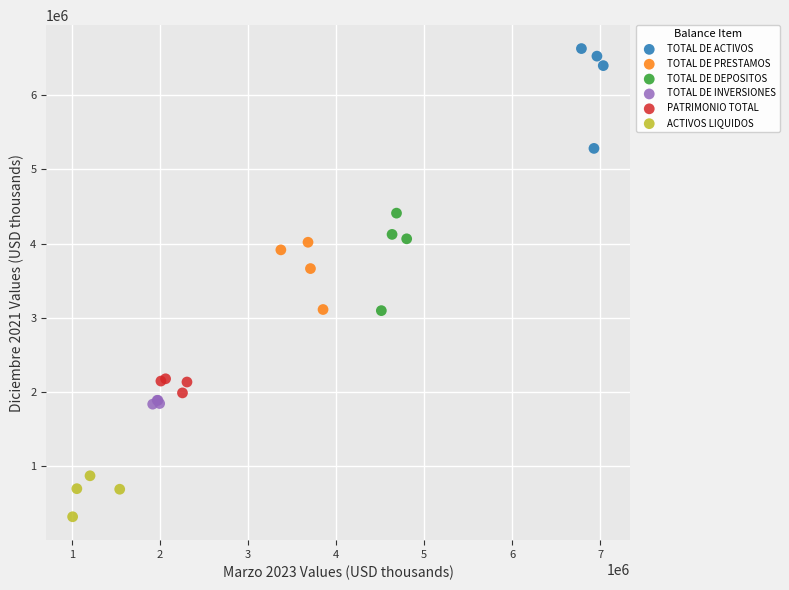

Which series contains the lowest Y value?

ACTIVOS LIQUIDOS